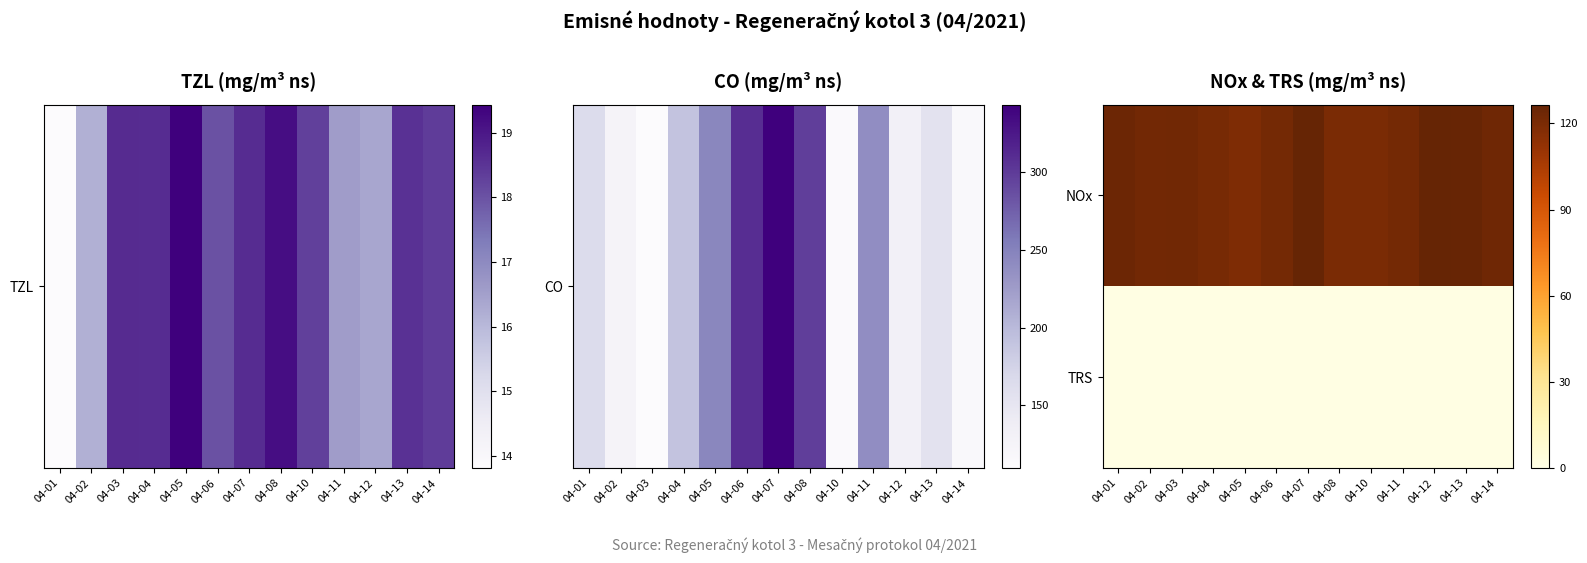

Reading right to left, extract all data points from this chart.

NOx: 04-14=123.3	04-13=125.6	04-12=126.5	04-11=122.0	04-10=120.0	04-08=120.0	04-07=126.5	04-06=122.0	04-05=119.0	04-04=120.6	04-03=122.7	04-02=122.2	04-01=124.4
TRS: 04-14=0.8	04-13=0.7	04-12=0.8	04-11=0.8	04-10=0.8	04-08=0.7	04-07=0.7	04-06=0.8	04-05=0.8	04-04=0.8	04-03=0.8	04-02=0.8	04-01=0.8